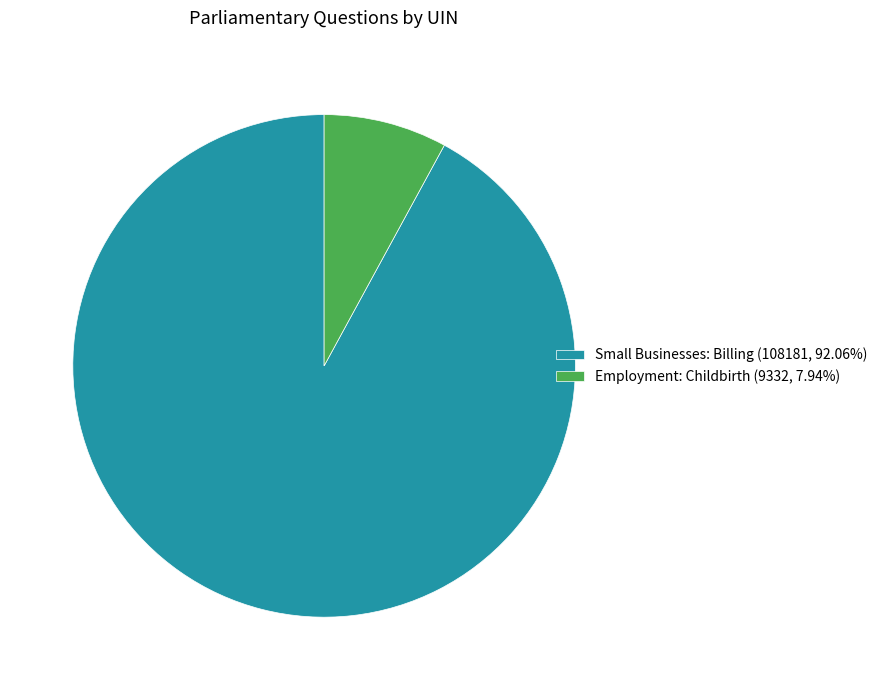

Is there any slice that represents more than half of the pie?

Yes